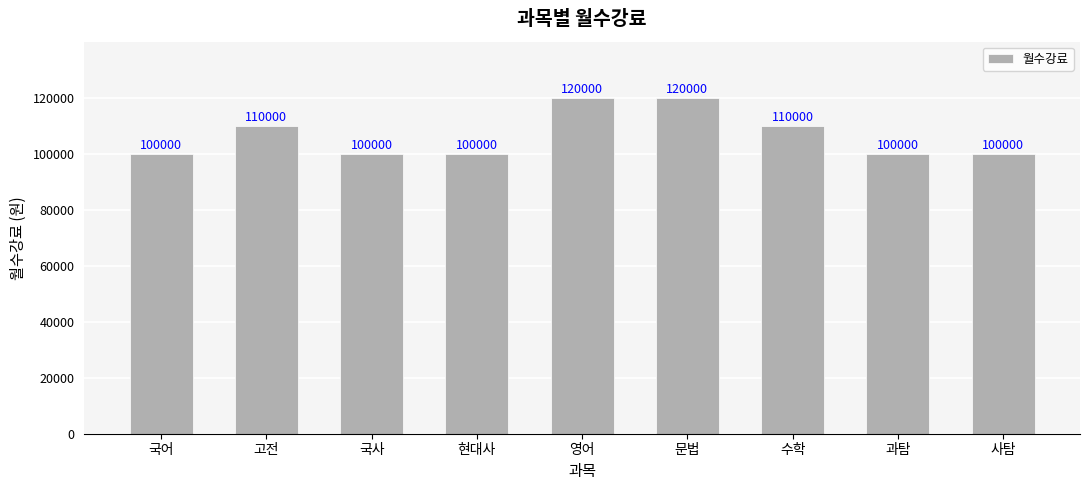

What is the label of the 7th bar from the right?

국사